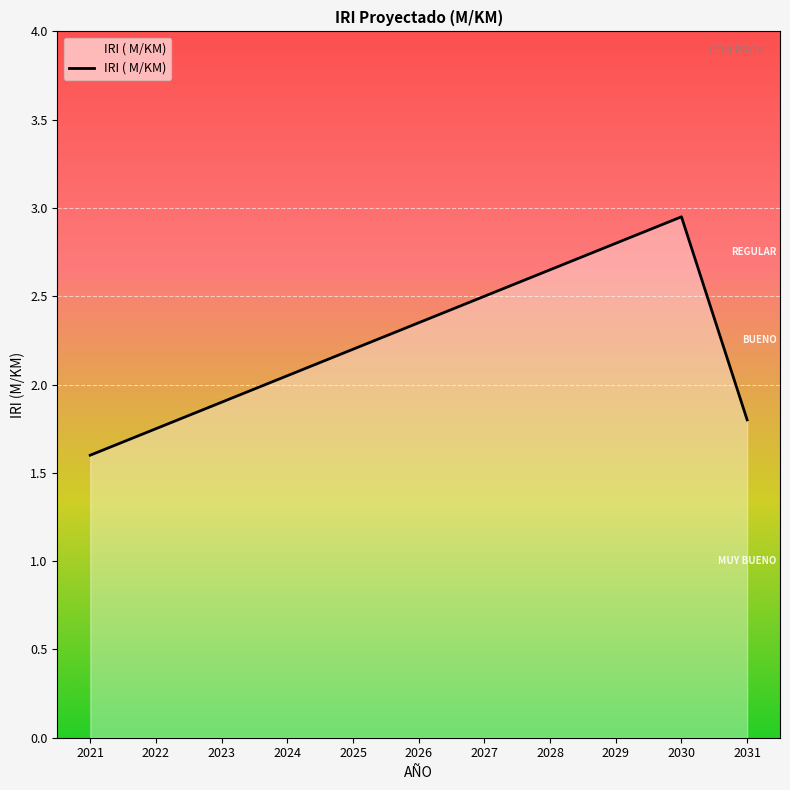

How many lines are shown in the chart?

1